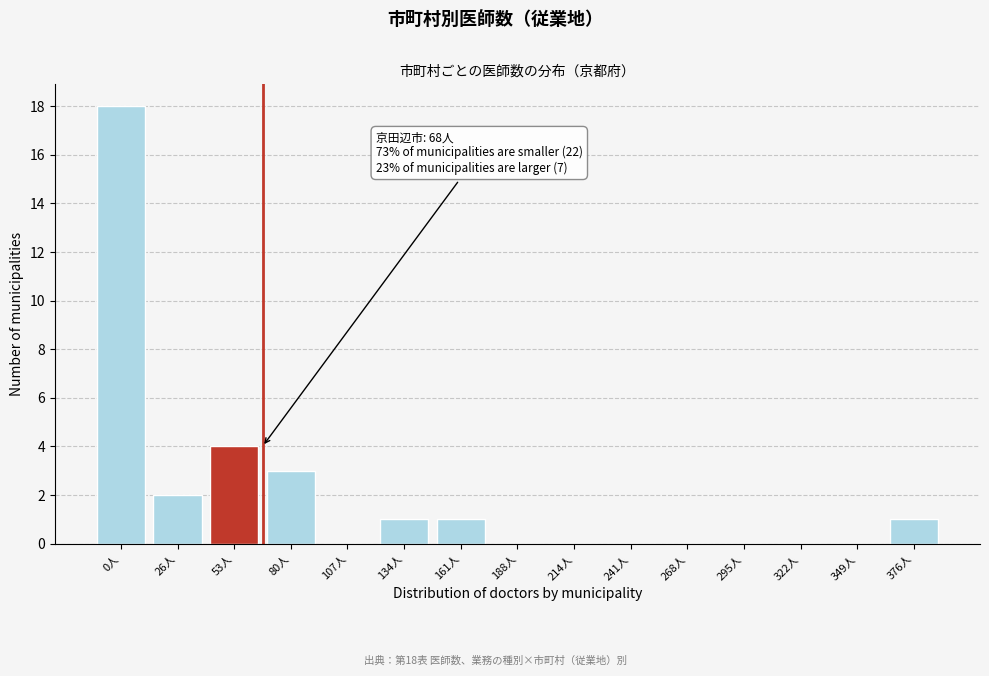

Reading left to right, what are all the values shown in this chart?

0人=18	26人=2	53人=4	80人=3	107人=0	134人=1	161人=1	188人=0	214人=0	241人=0	268人=0	295人=0	322人=0	349人=0	376人=1